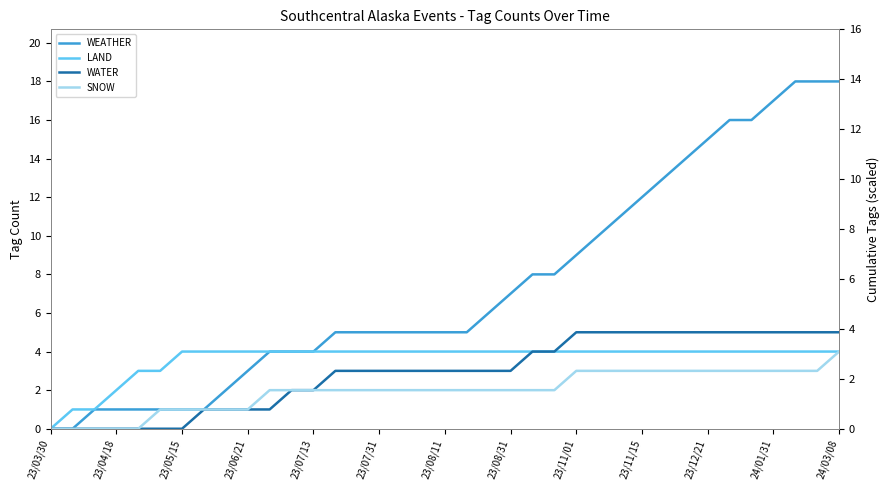

Count the SNOW values in the range 1 to 3.

31